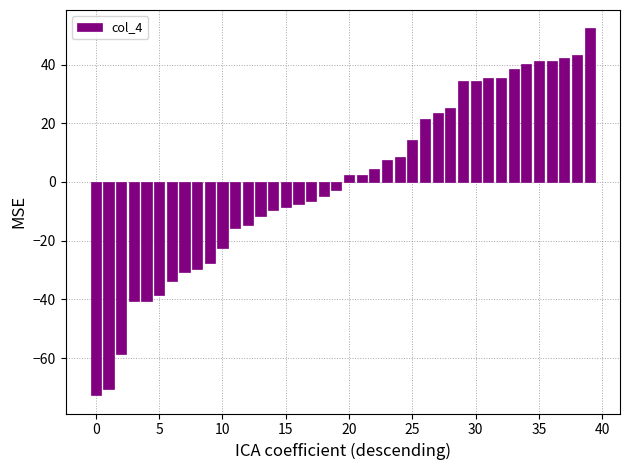

What is the difference between the maximum and minimum values?

125.0